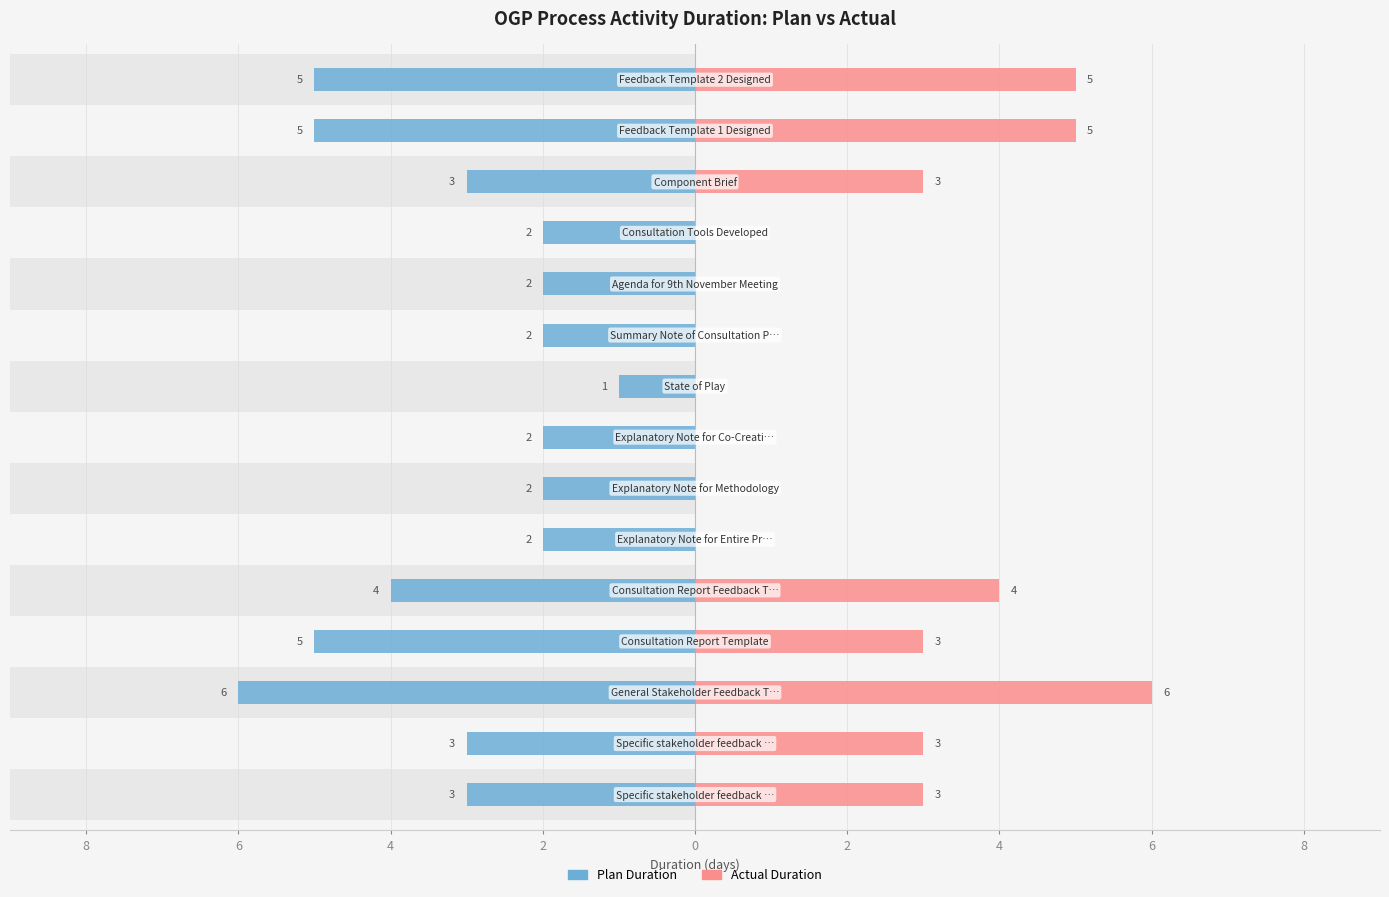

List the series in order of their peak value, highest first.

Actual Duration, Plan Duration